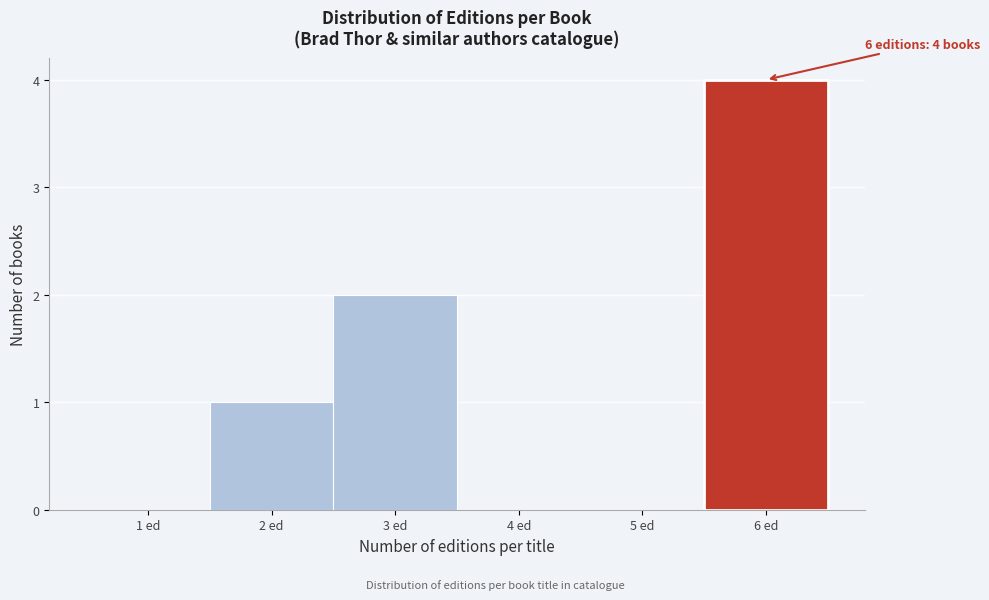

Which range on the x-axis has the tallest bar?

5.5 to 6.5